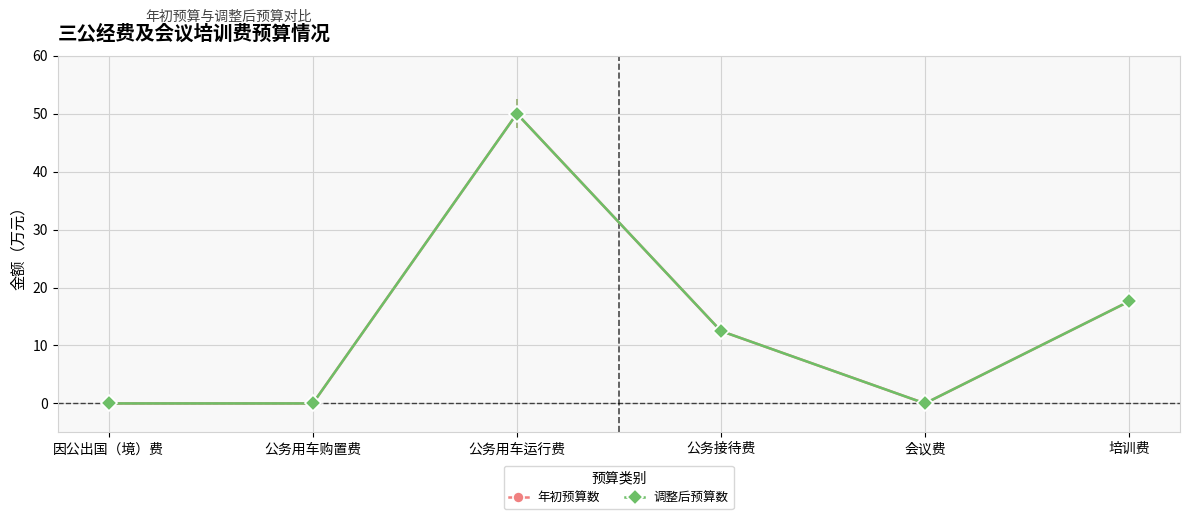

Is this an area chart (filled region under the line)?

No